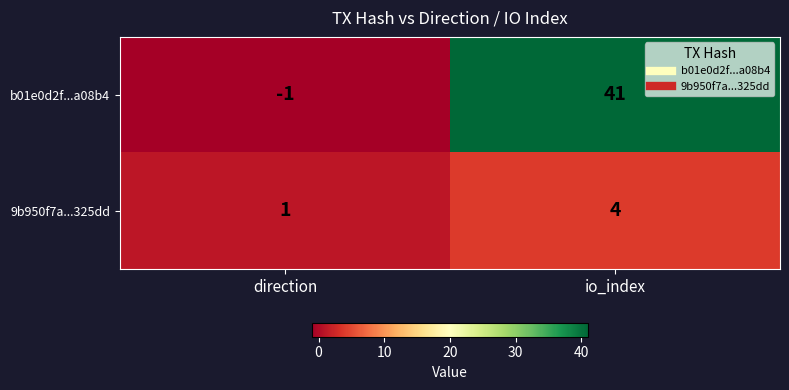

List the series in order of their peak value, lowest first.

9b950f7a...325dd, b01e0d2f...a08b4